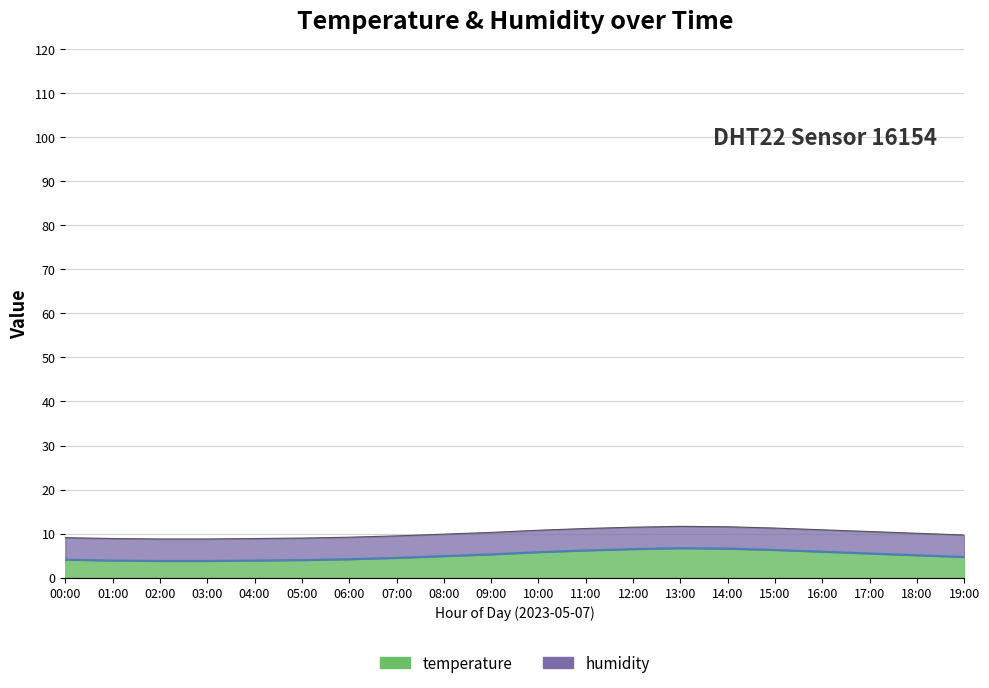

The value of humidity_line at 11:00 is 11.2. True or false?

True